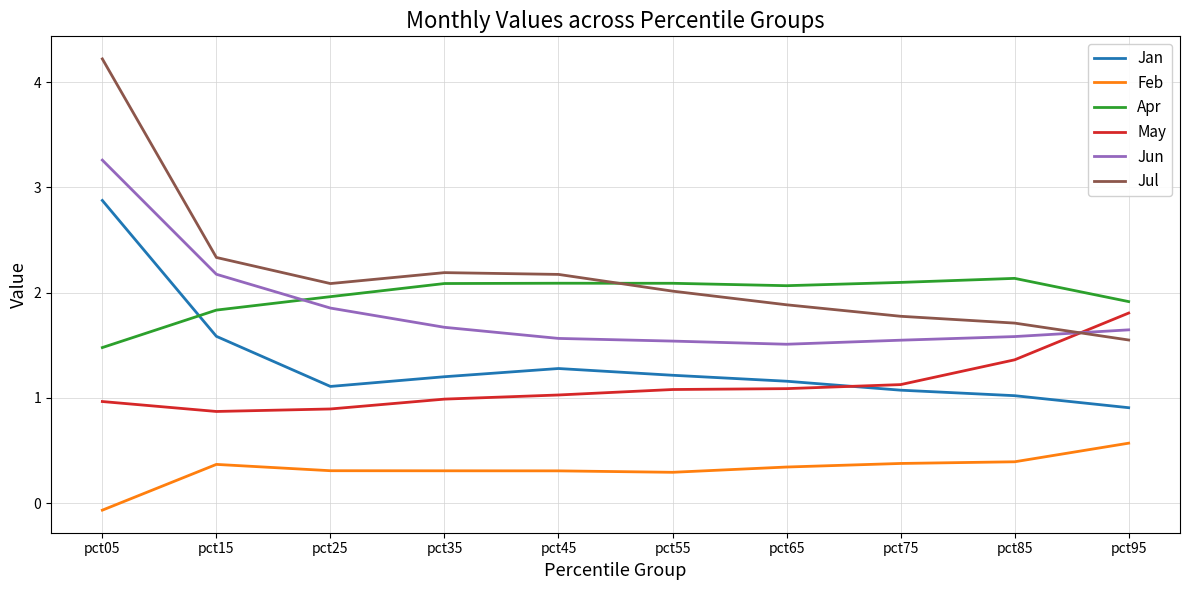

What is the difference between the highest and lowest values at pct75?

1.7